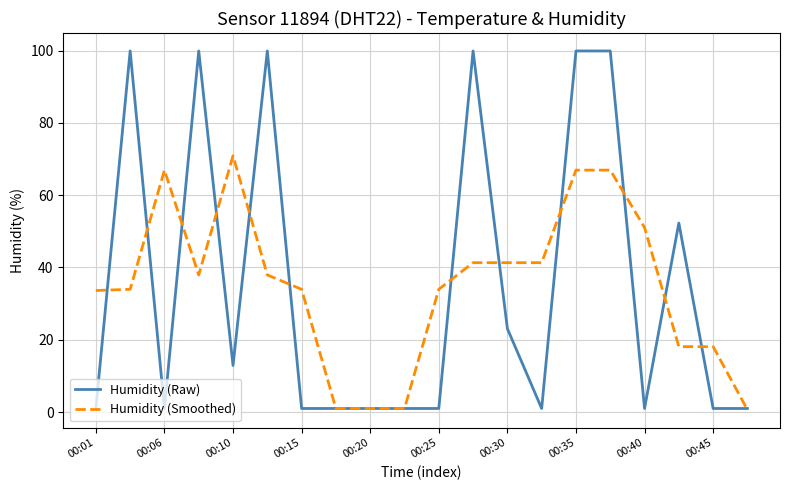

Which series has the widest spread of values?

Humidity (Raw)